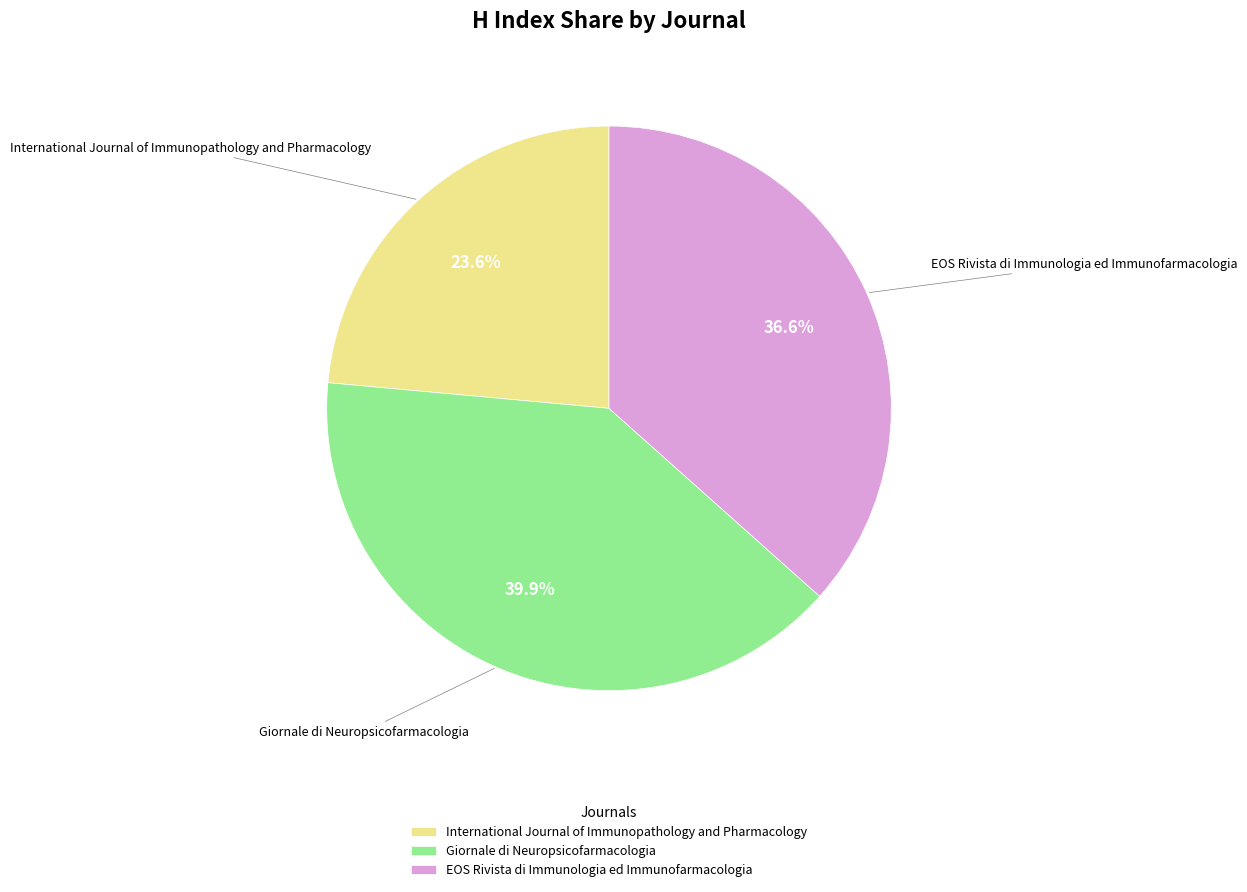

To the nearest percent, what portion does International Journal of Immunopathology and Pharmacology represent?

24%